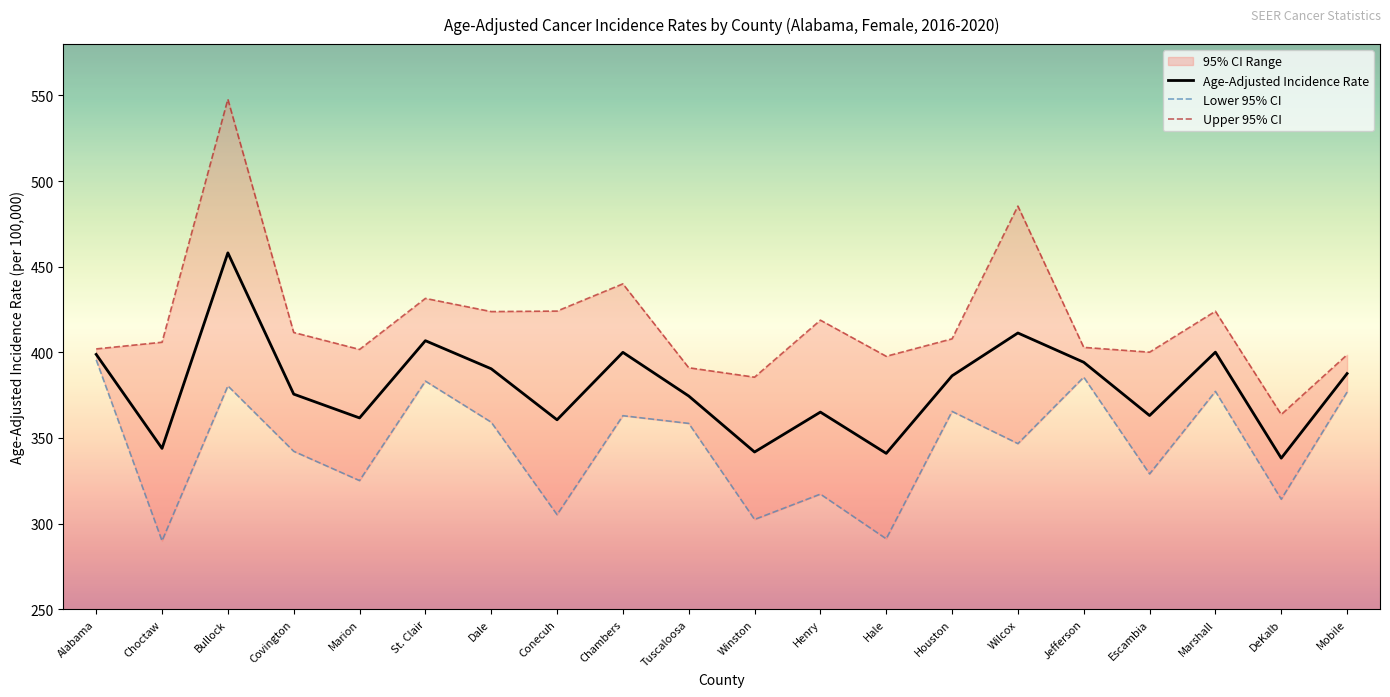

What is the sum of the Upper 95% CI values at Covington and Alabama?

813.6